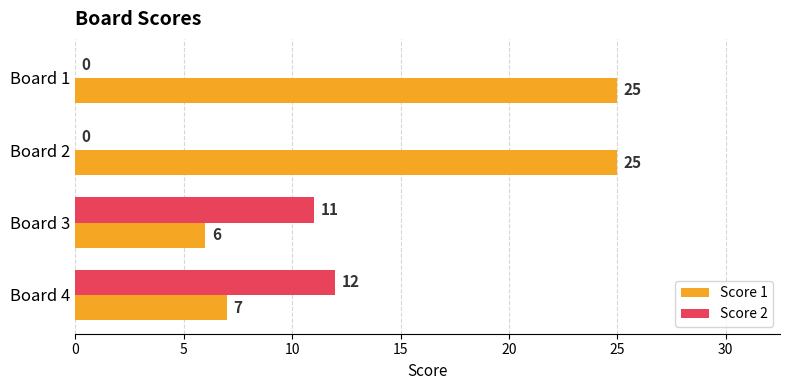

Where is Score 2 nearest to the value 6?

Board 3